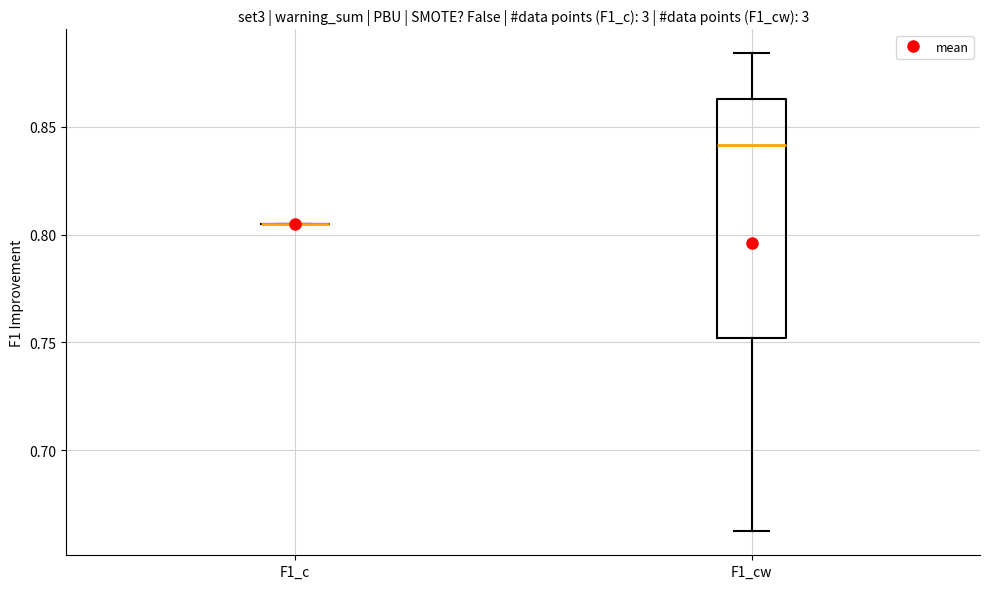

Where is the lower edge of the box for F1_cw on the y-axis? The values are not printed on the chart, so give them approximately, as read against the axis.

0.750